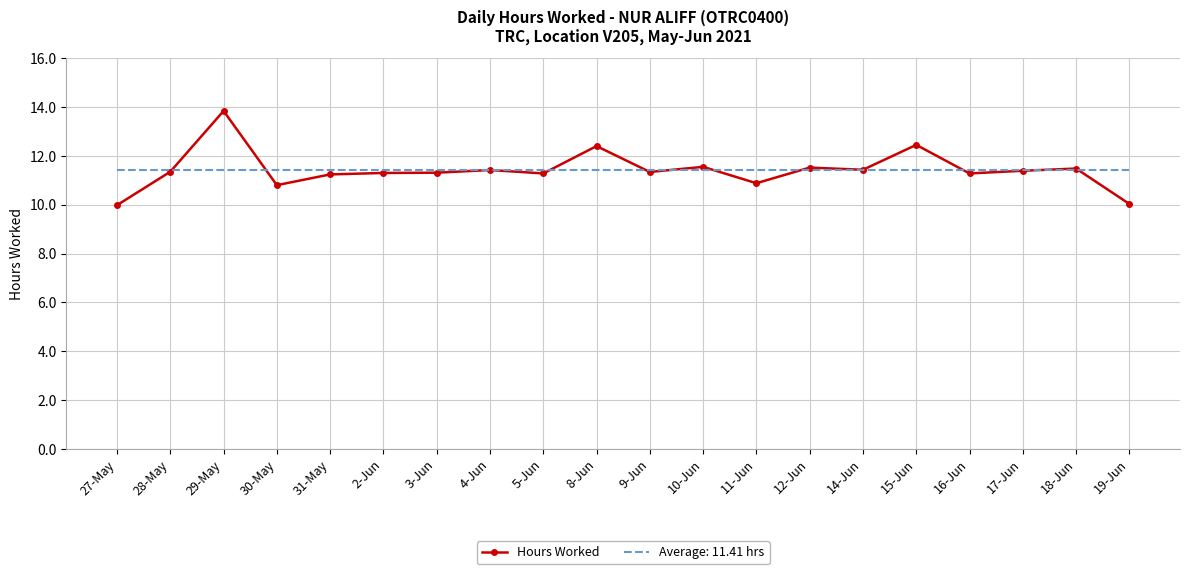

List the series in order of their peak value, lowest first.

Average: 11.41 hrs, Hours Worked